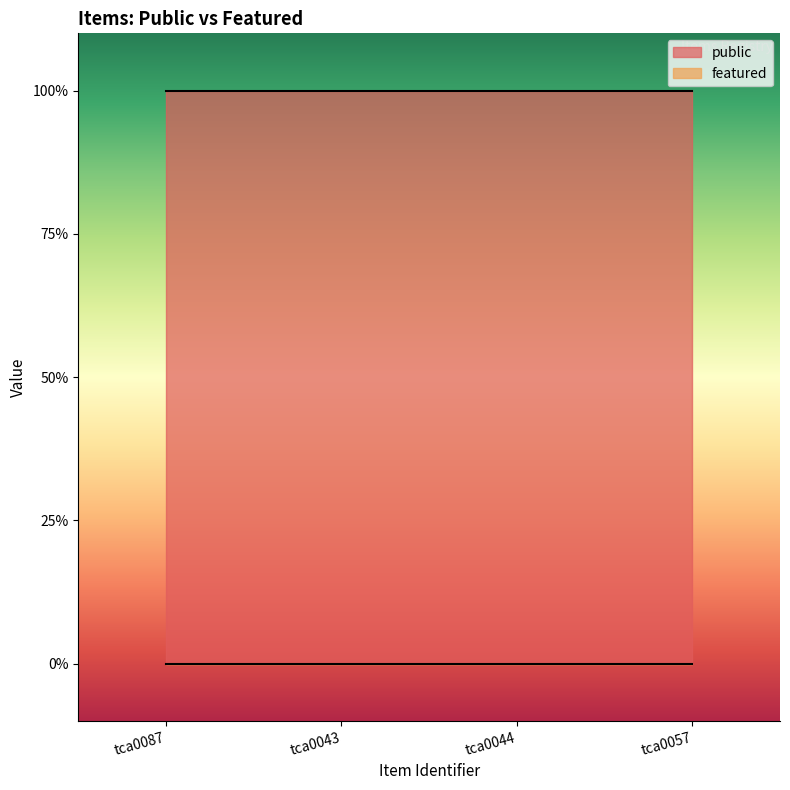

Is the value of public at tca0087 greater than the value of featured at tca0044?

Yes